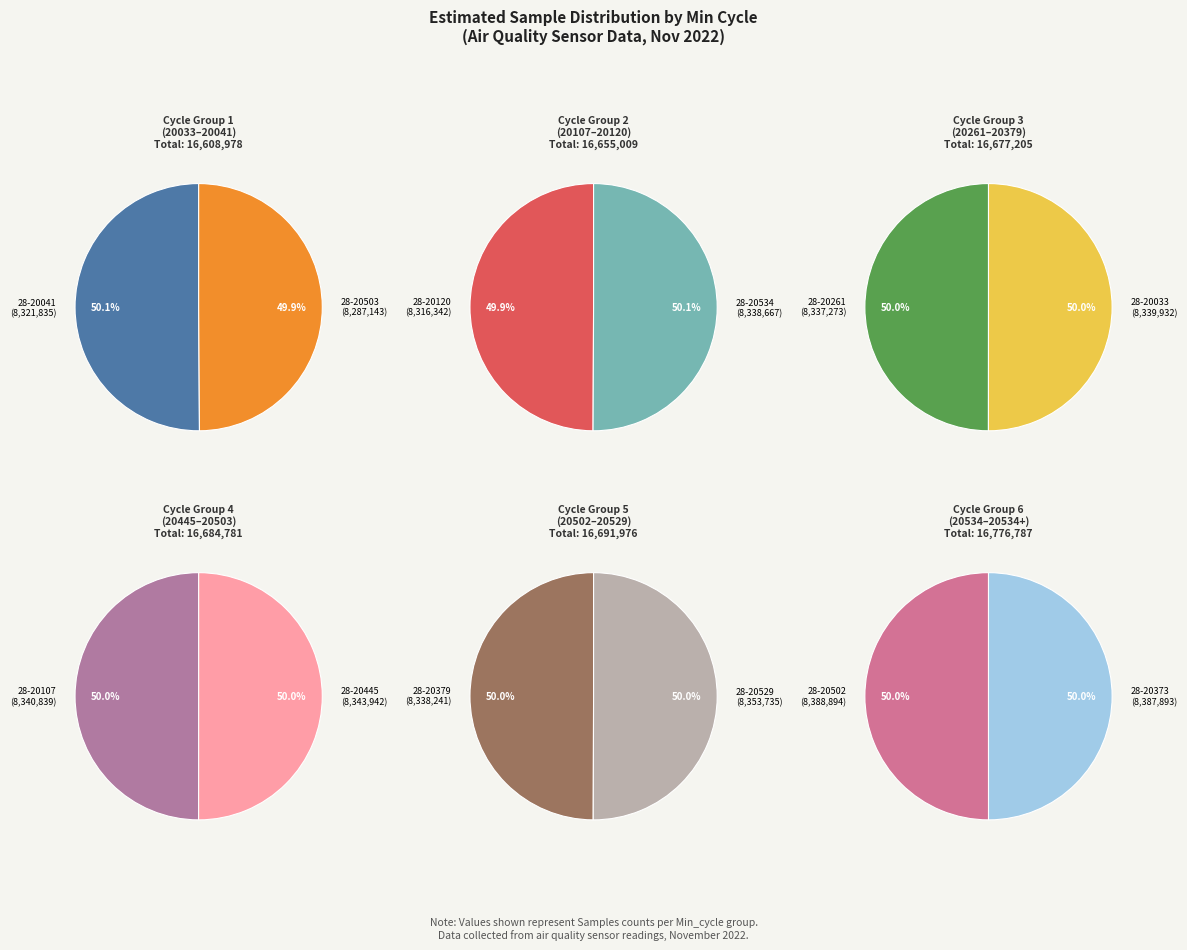

Rank the categories by value from lowest to highest.

28-20503, 28-20120, 28-20041, 28-20261, 28-20379, 28-20534, 28-20033, 28-20107, 28-20445, 28-20529, 28-20373, 28-20502